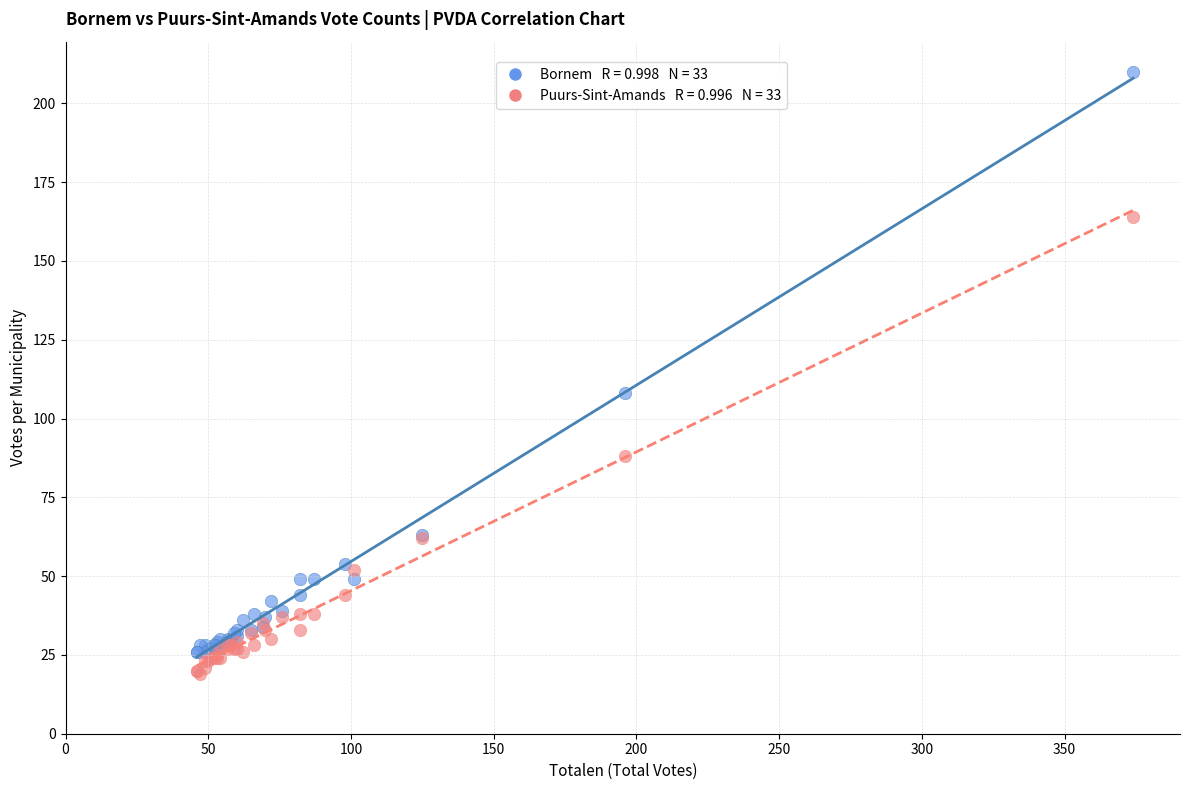

Across all series, what Y value is closest to 114?

108